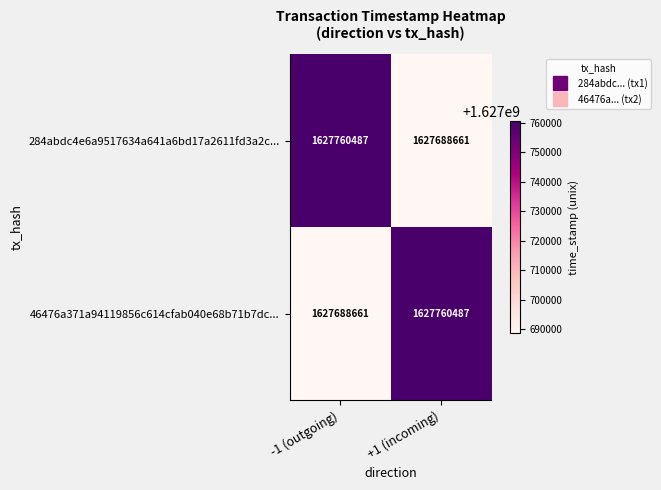

What is the total value across all series at +1 (incoming)?

3255449148